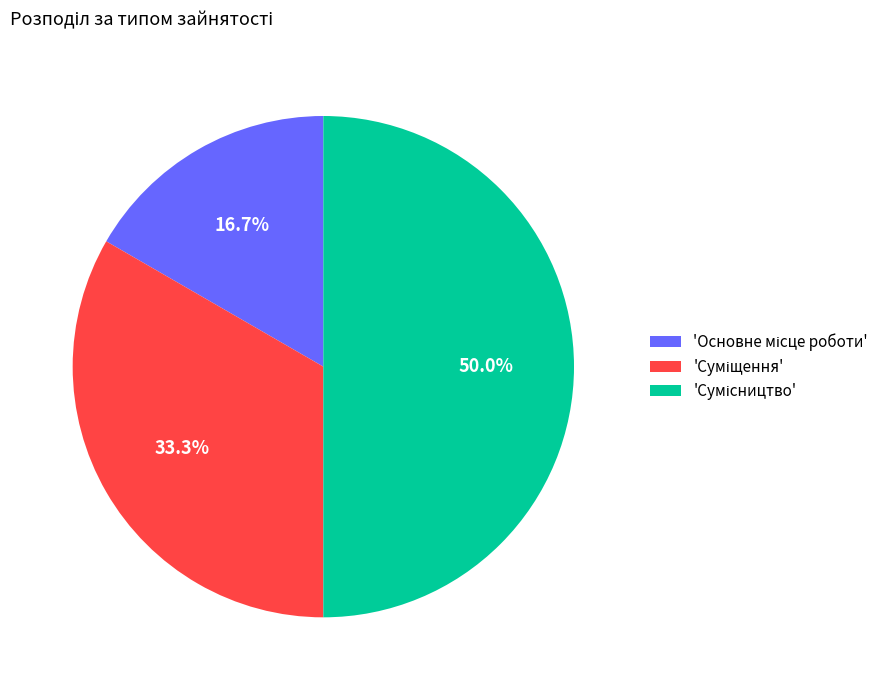

How many segments does this pie chart have?

3